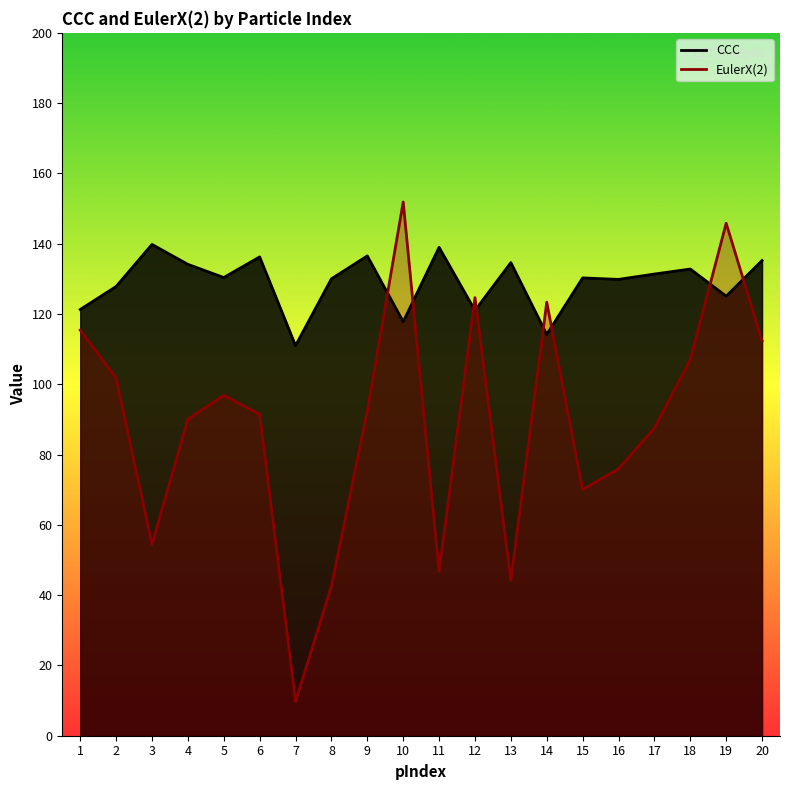

Between 4 and 5, which is larger?

4